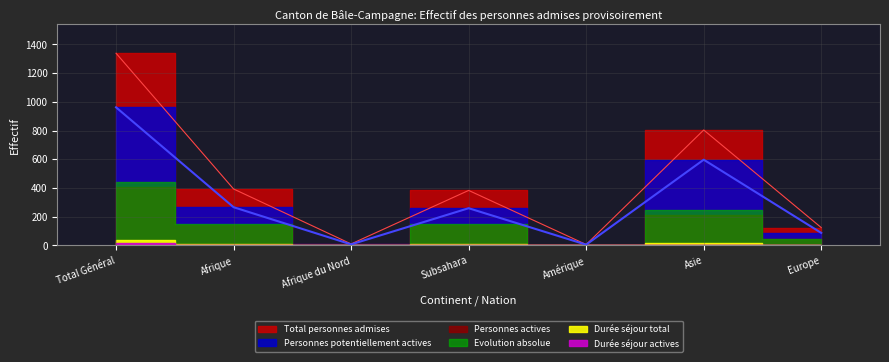

True or false: Durée séjour actives and Total personnes admises cross at least once.

False